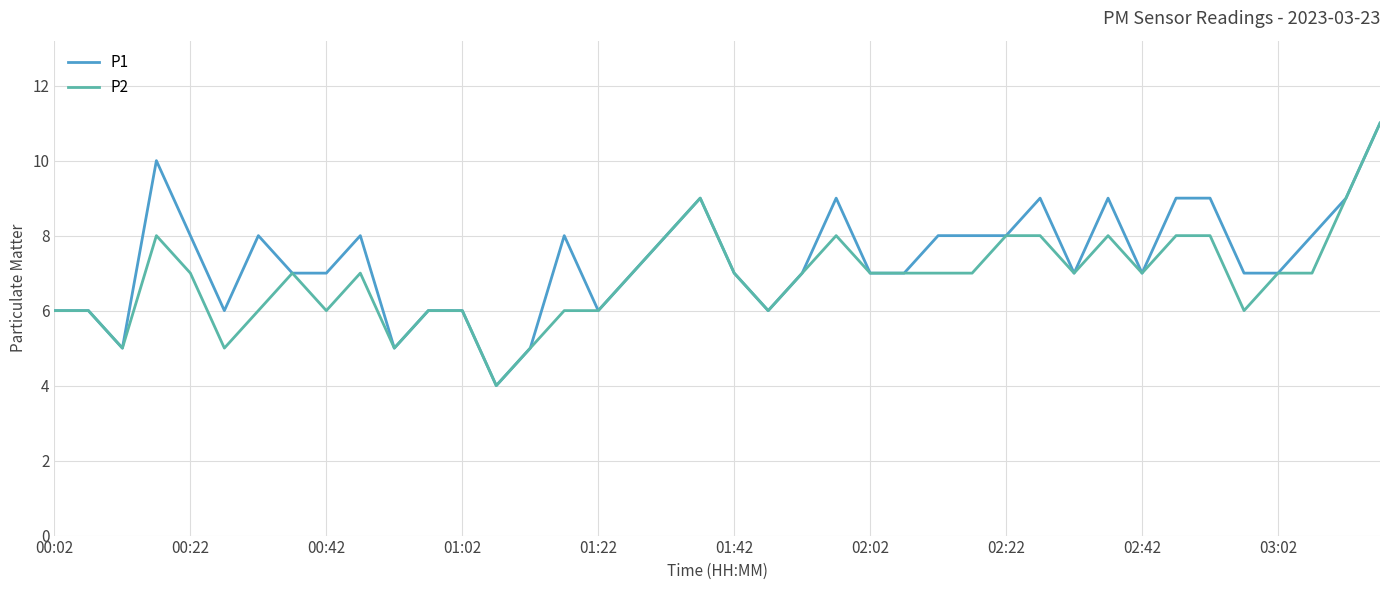

How many P2 values are between 6 and 8?

32